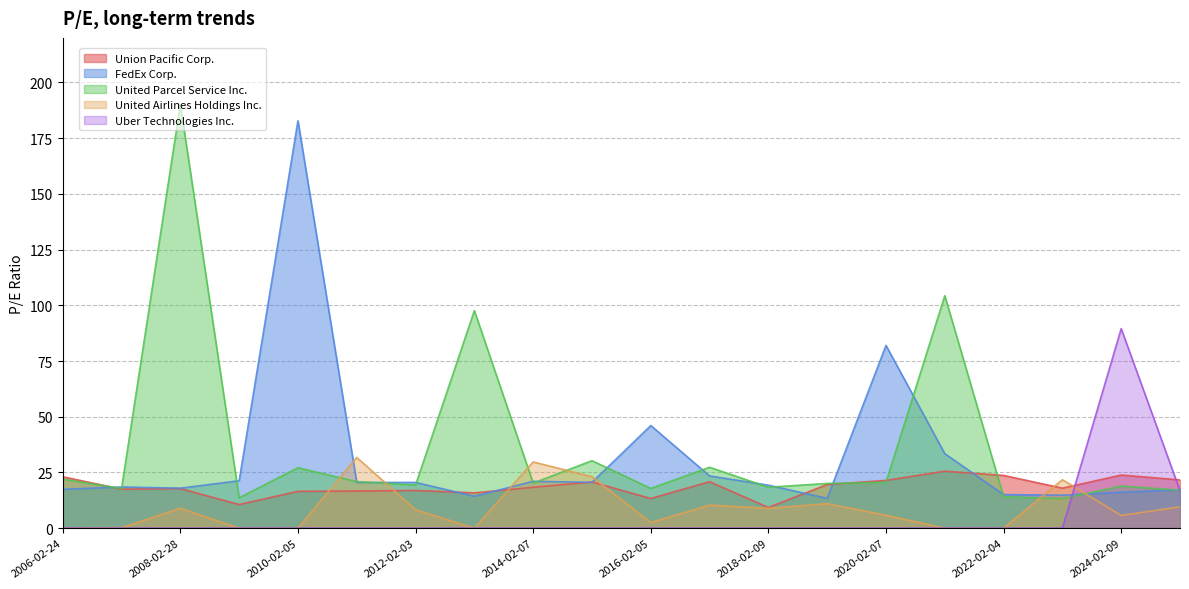

Reading right to left, list all the values displayed in this chart.

Union Pacific Corp.: 21.7	23.9	18.0	23.7	25.6	21.4	19.6	9.3	20.9	13.3	20.7	18.4	15.8	16.9	16.6	16.5	10.6	17.8	17.5	23.1
FedEx Corp.: 17.2	16.1	14.8	15.1	33.4	82.0	13.4	19.3	23.4	46.1	20.6	21.0	14.3	20.5	20.5	182.8	21.3	18.0	18.5	17.4
United Parcel Service Inc.: 17.1	18.9	13.3	14.1	104.3	20.6	20.1	18.4	27.3	17.8	30.3	20.2	97.7	19.4	20.9	27.1	13.7	190.2	17.8	22.0
United Airlines Holdings Inc.: 9.6	5.7	21.7	0.0	0.0	5.8	11.0	8.9	10.4	2.5	23.1	29.7	0.0	8.3	31.7	0.0	0.0	8.9	0.2	0.0
Uber Technologies Inc.: 16.8	89.6	0.0	0.0	0.0	0.0	0.0	0.0	0.0	0.0	0.0	0.0	0.0	0.0	0.0	0.0	0.0	0.0	0.0	0.0